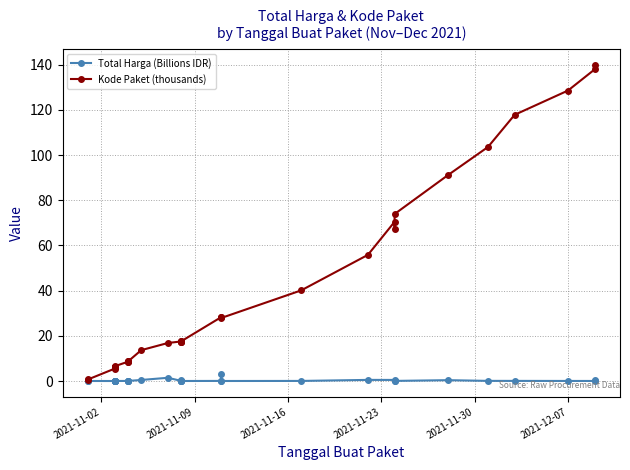

Reading left to right, extract all data points from this chart.

Total Harga (Billions IDR): 0.0	0.0	0.0	0.1	0.0	0.0	0.0	0.0	0.0	0.0	0.0	0.0	0.0	0.0	0.5	1.4	0.0	0.0	0.0	0.3	0.0	0.0	2.9	0.0	0.0	0.5	0.5	0.0	0.0	0.4	0.1	0.1	0.0	0.0	0.5
Kode Paket (thousands): 0.5	0.7	5.4	6.0	6.2	6.2	6.3	6.3	6.4	6.5	8.5	8.6	8.7	8.6	13.7	16.8	17.5	17.3	17.3	17.2	17.6	28.3	28.4	27.9	40.1	55.8	70.5	67.3	73.9	91.1	103.5	117.8	128.5	137.9	139.8